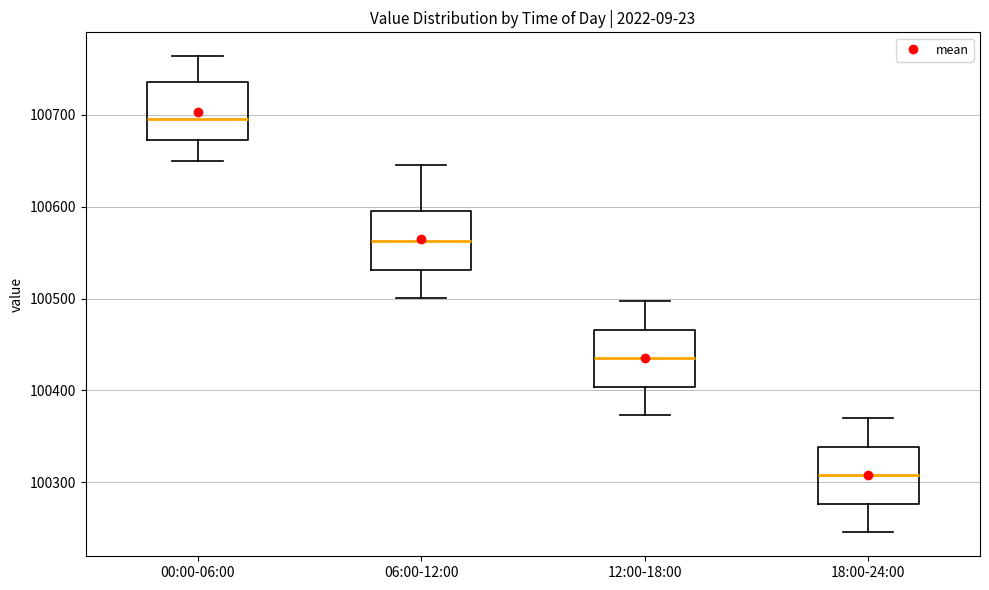

Reading left to right, read every box against the y-axis: the position of its median line, the range the box covers, and the ends of its whiskers. The values are not printed on the chart, so give them approximately, as read against the axis.

00:00-06:00: median 100700, box 100670 to 100740, whiskers 100650 to 100760
06:00-12:00: median 100560, box 100530 to 100600, whiskers 100500 to 100650
12:00-18:00: median 100430, box 100400 to 100470, whiskers 100370 to 100500
18:00-24:00: median 100310, box 100280 to 100340, whiskers 100250 to 100370